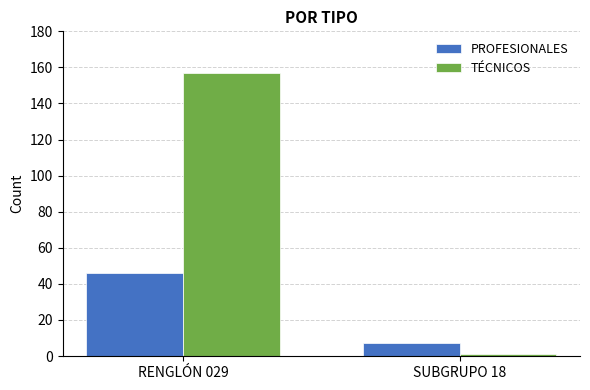

Is it true that TÉCNICOS equals 1 at SUBGRUPO 18?

True